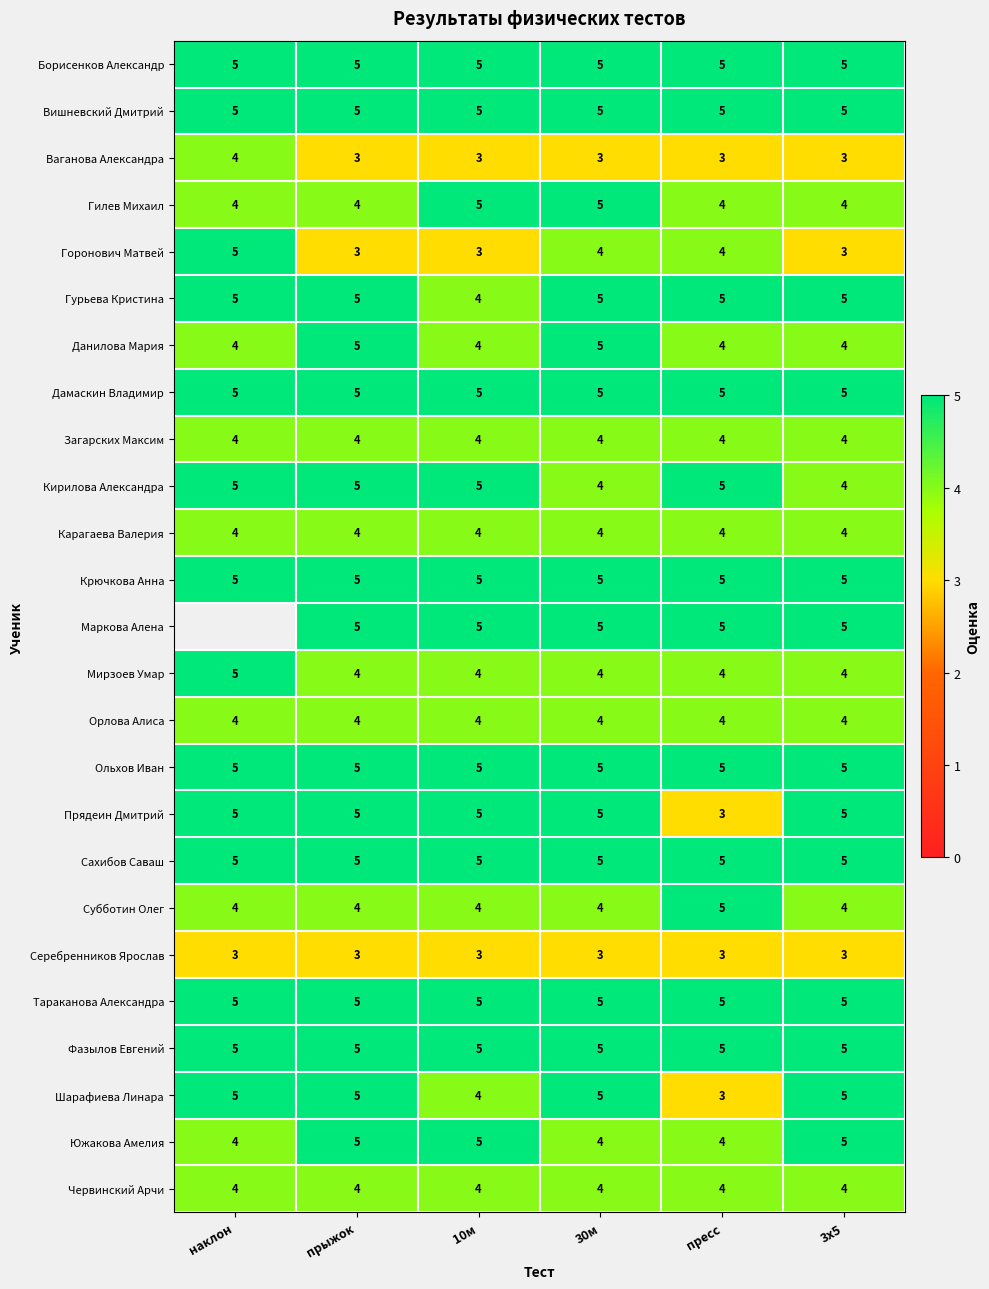

The Ваганова Александра series shows 4 at наклон. True or false?

True